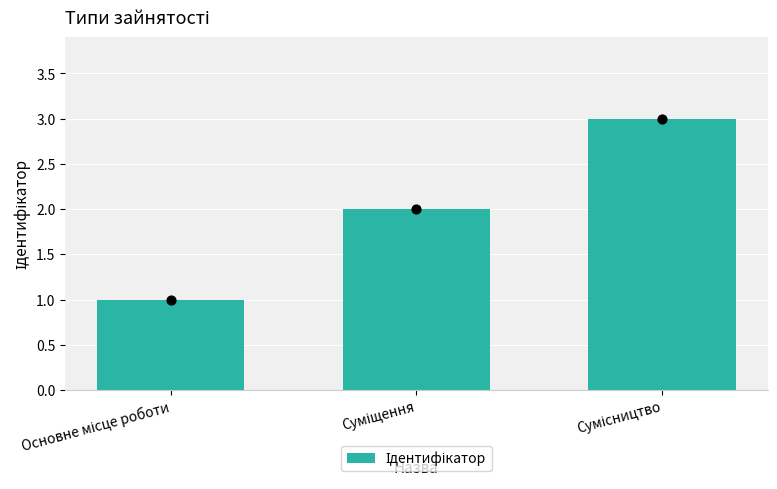

What is the change in value from Основне місце роботи to Сумісництво?

+2